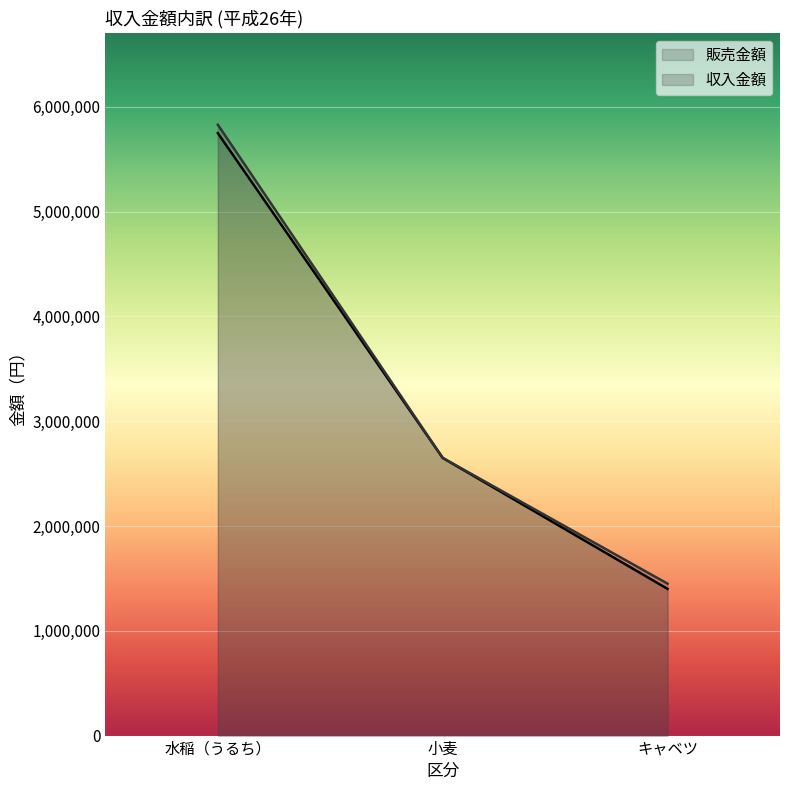

What are all the series names shown in the legend?

販売金額, 収入金額